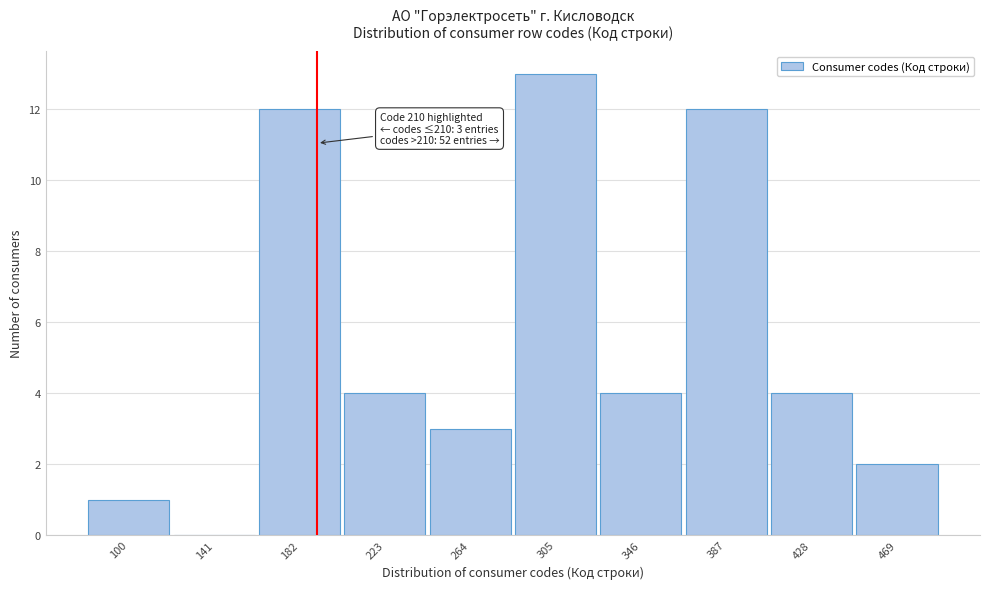

Reading right to left, extract all data points from this chart.

469=2	428=4	387=12	346=4	305=13	264=3	223=4	182=12	141=0	100=1